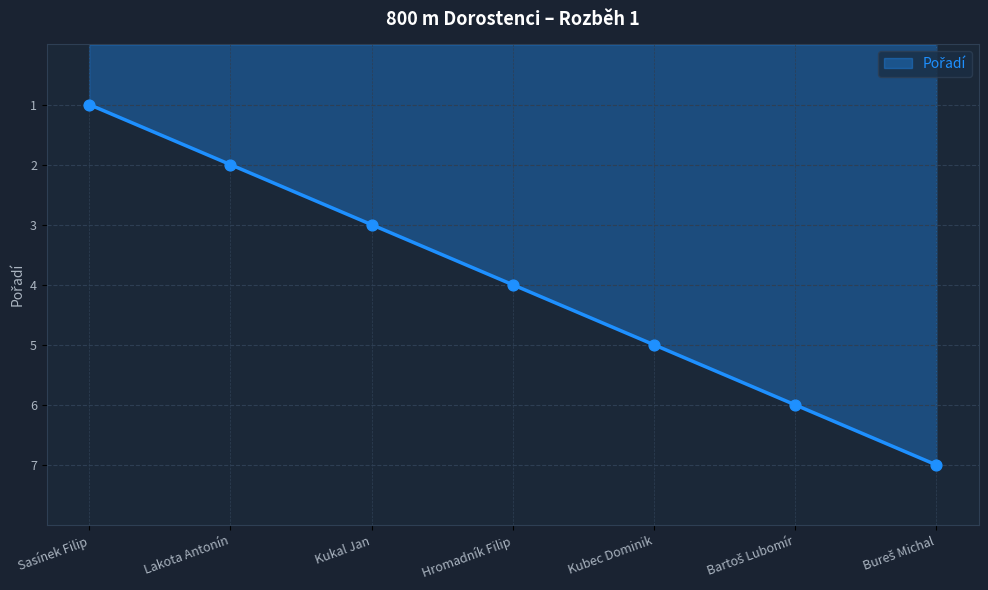

Between Hromadník Filip and Bartoš Lubomír, which is larger?

Bartoš Lubomír